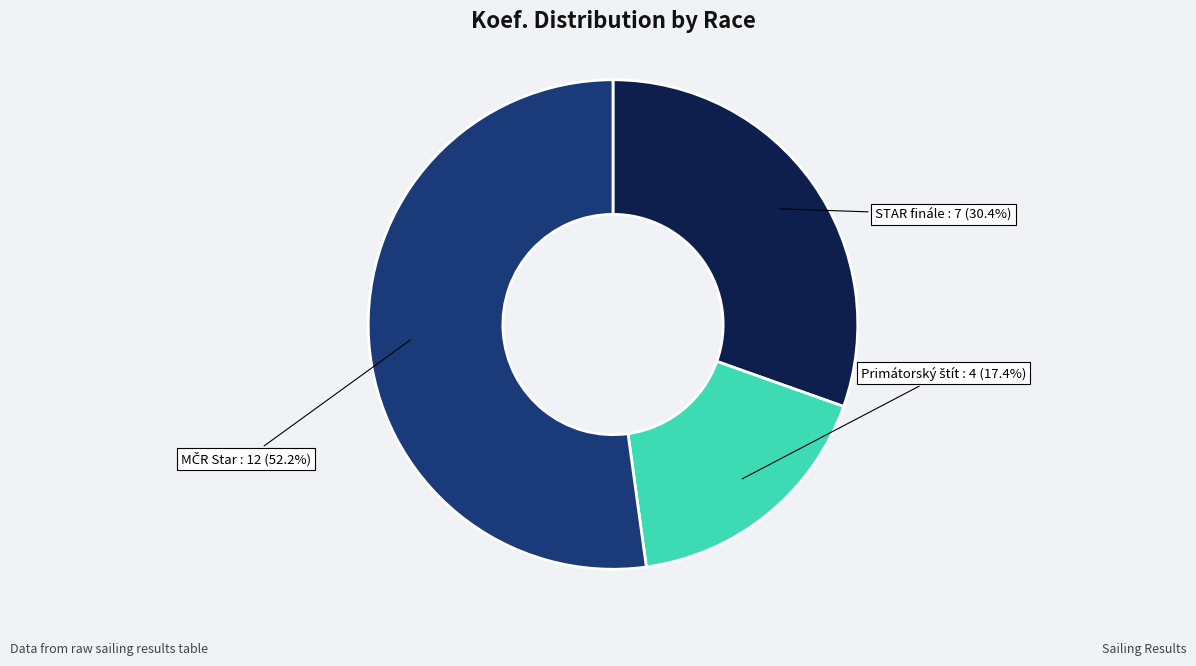

How many segments does this pie chart have?

3